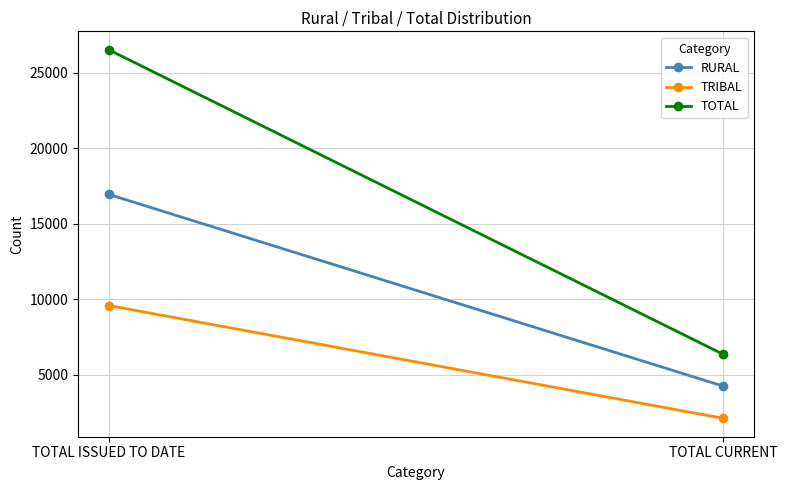

At how many categories does at least one series exceed 24105?

1